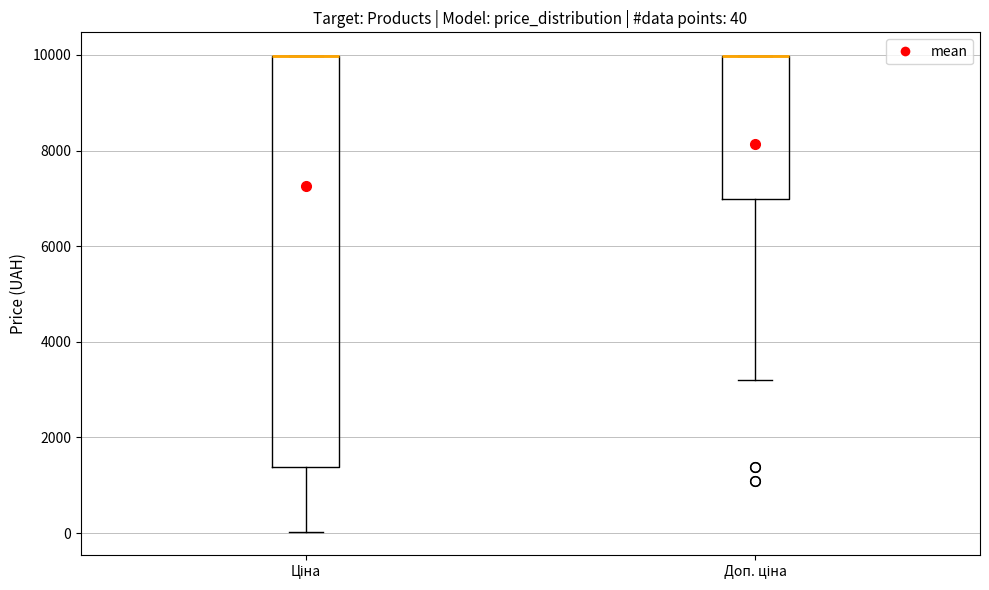

Comparing the boxes themselves (not the whiskers), which one is the tallest?

Ціна